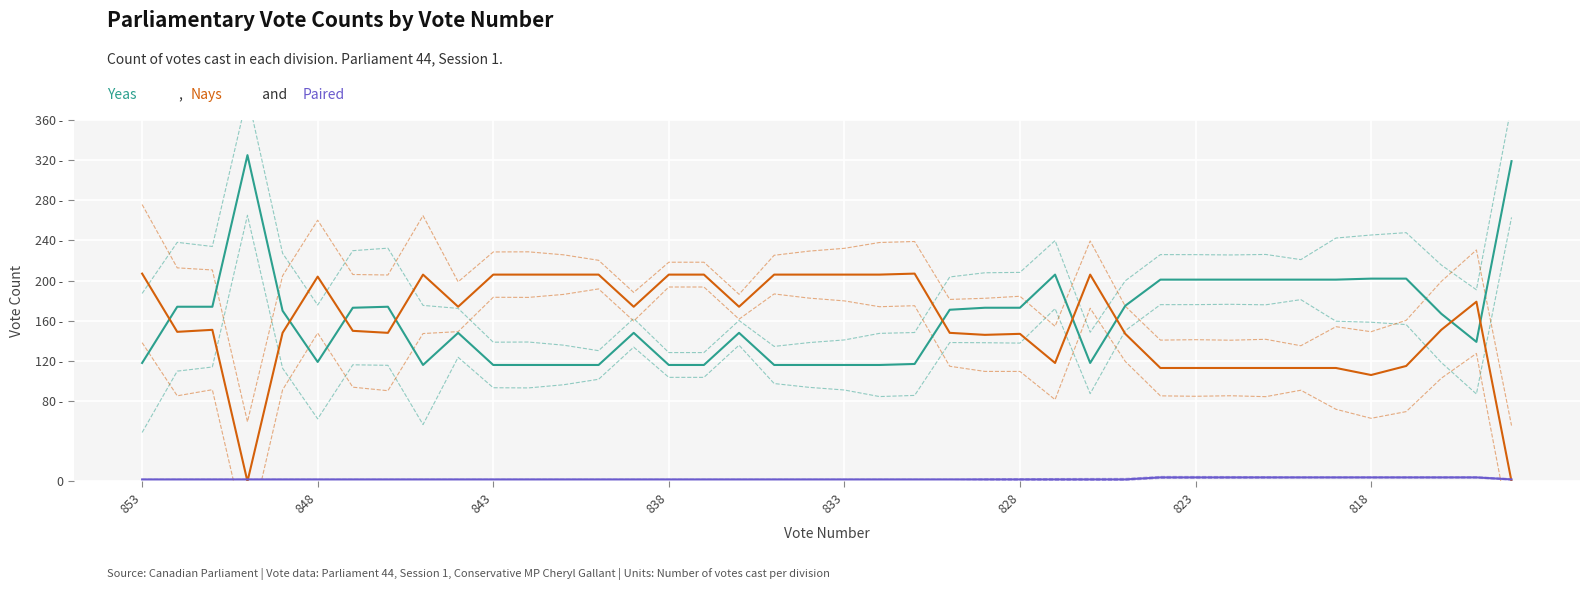

What is the average value of the Paired series?

2